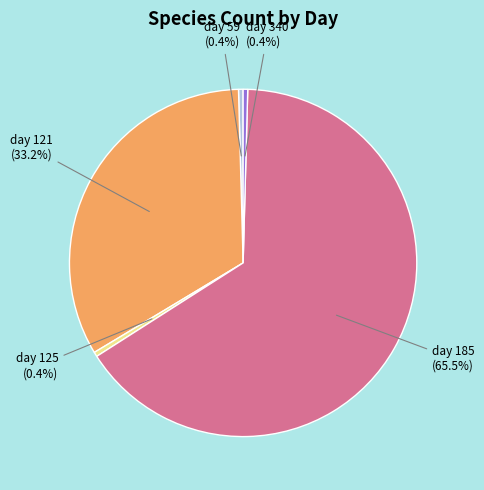

Is there a majority slice in this chart?

Yes